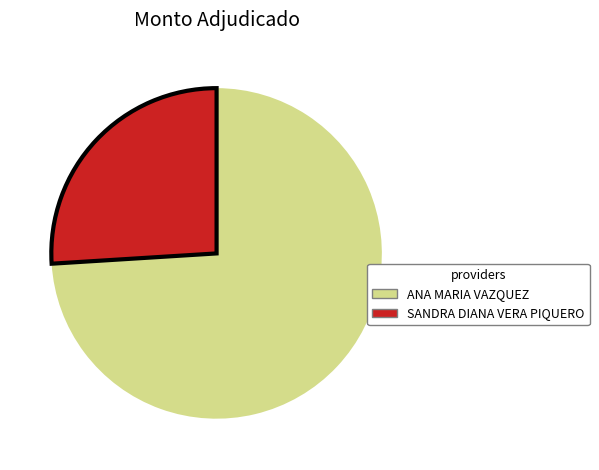

Which category has the smallest portion of the pie?

SANDRA DIANA VERA PIQUERO